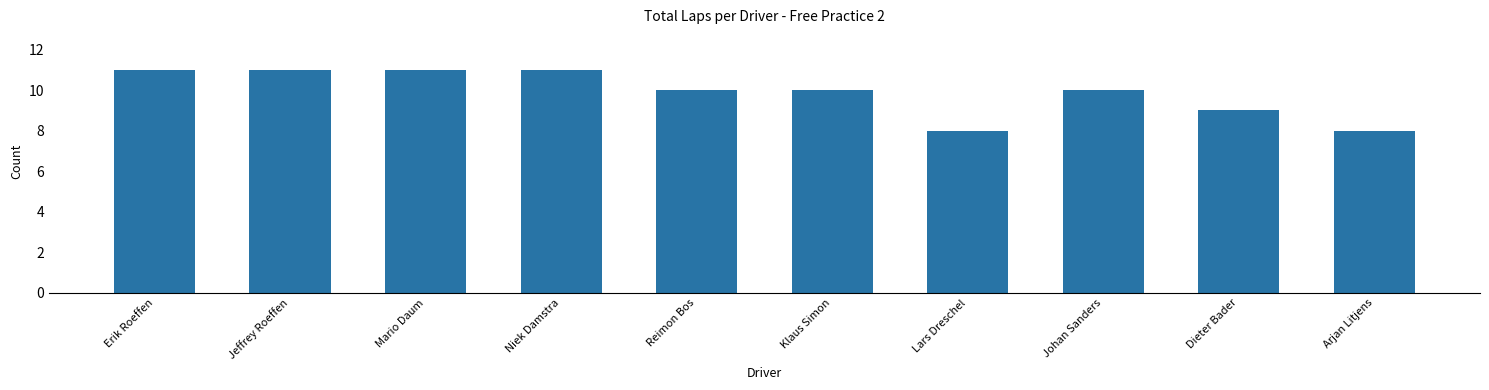

What is the sum of all values?

99